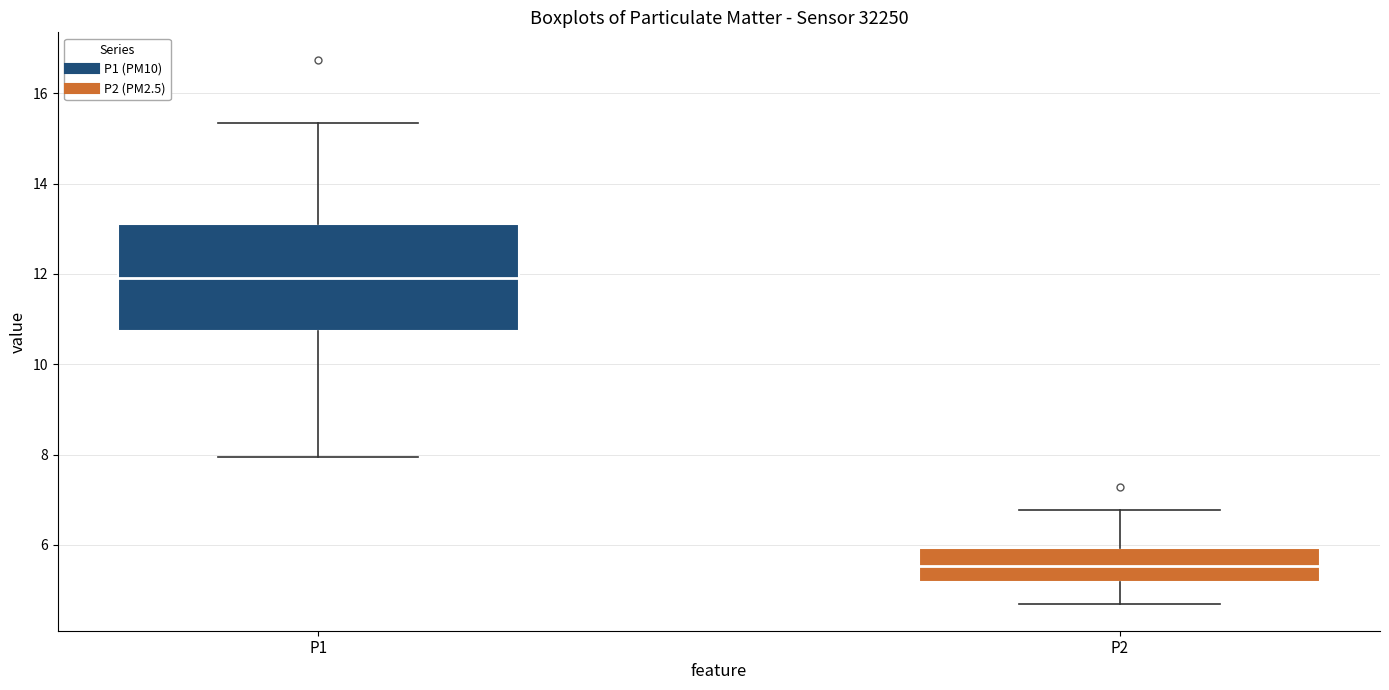

Which box's median line is the lowest?

P2